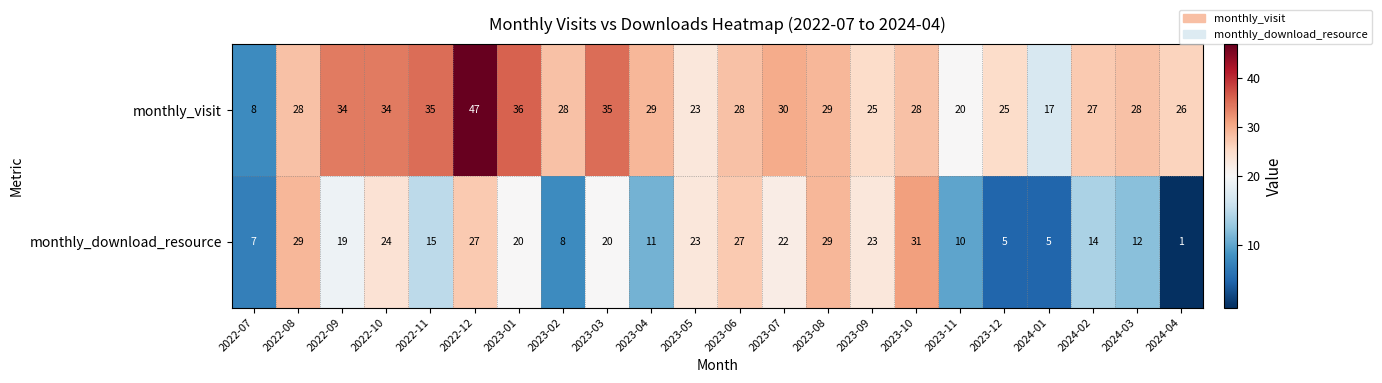

The monthly_download_resource series shows 16 at 2024-03. True or false?

False